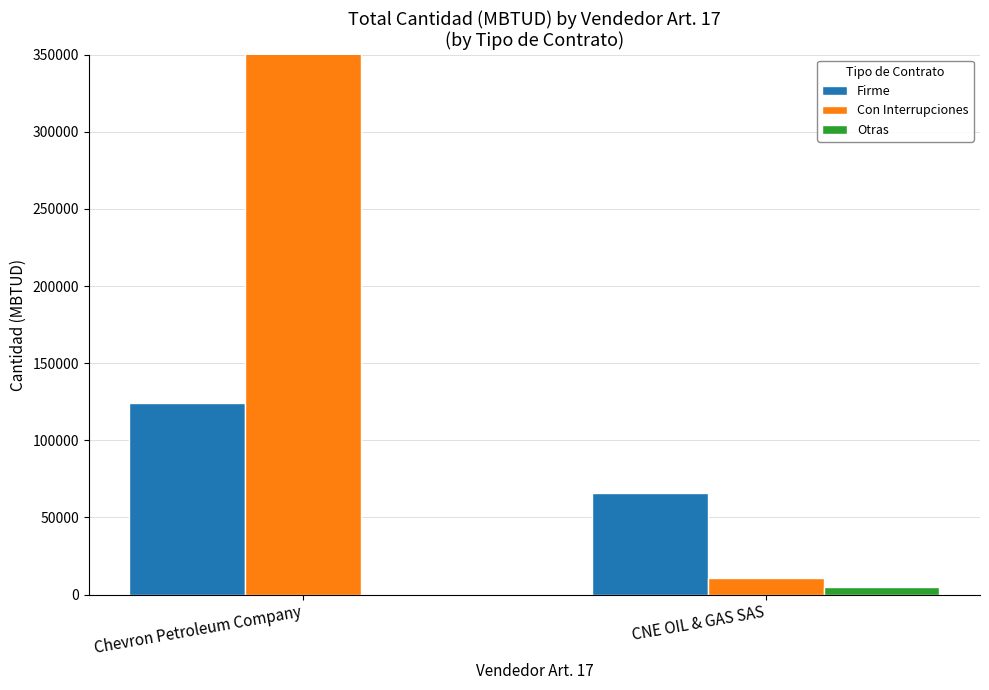

Reading left to right, list all the values displayed in this chart.

Firme: 124000	66000
Con Interrupciones: 352000	11000
Otras: 0	5000